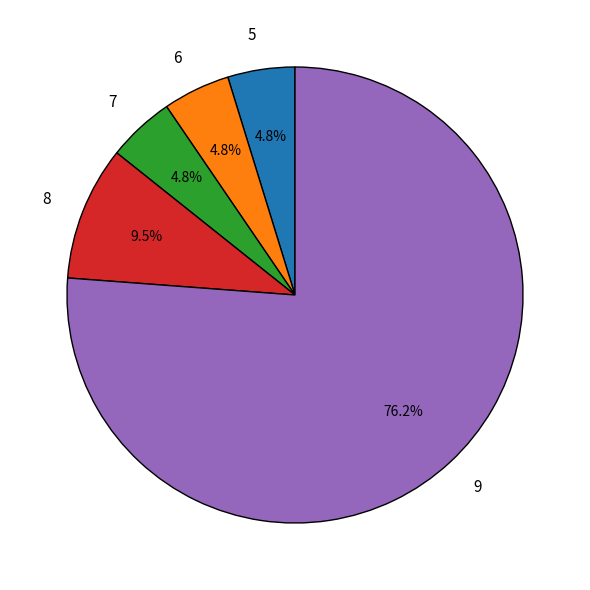

Count the number of slices in the pie.

5